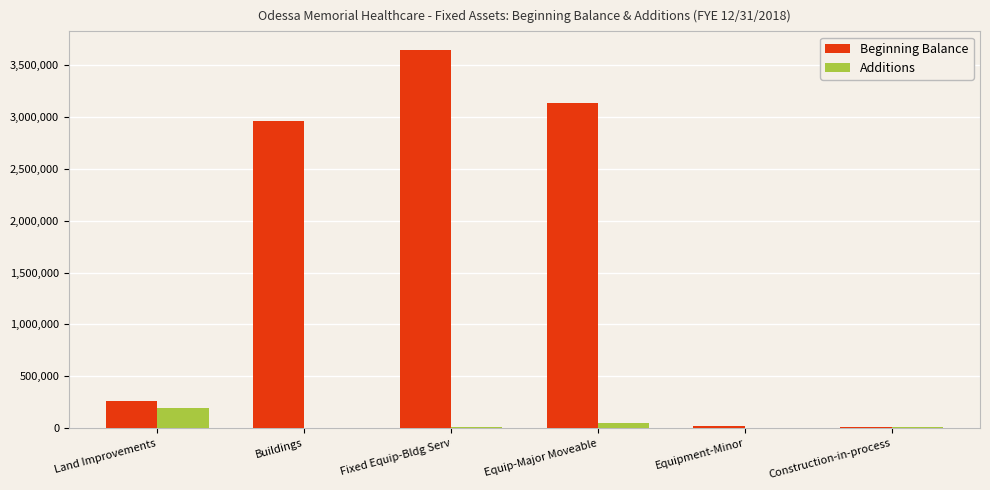

What is the sum of the Additions values at Buildings and Land Improvements?

194295